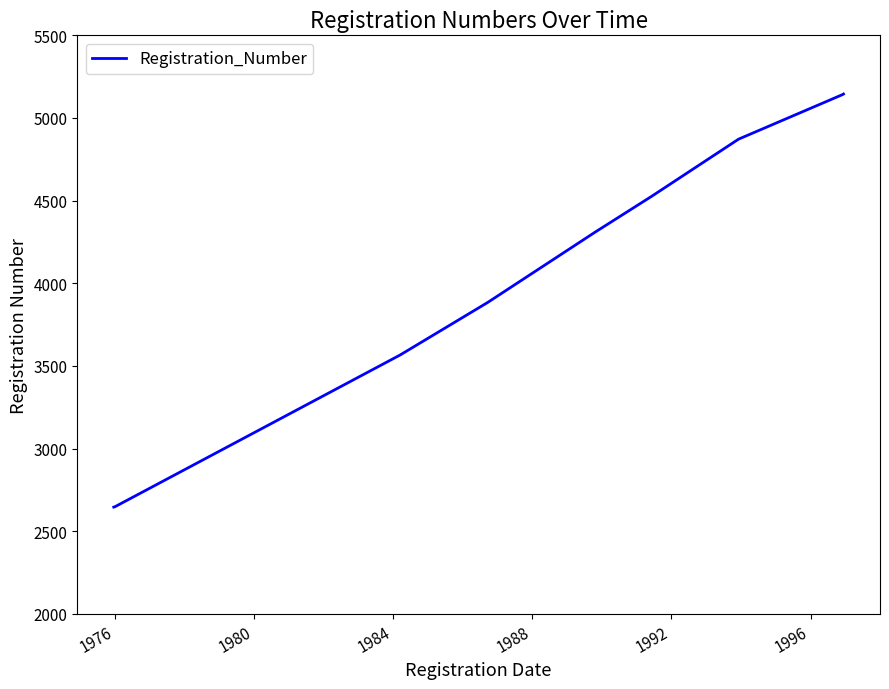

What is the minimum value shown in the chart?

2646